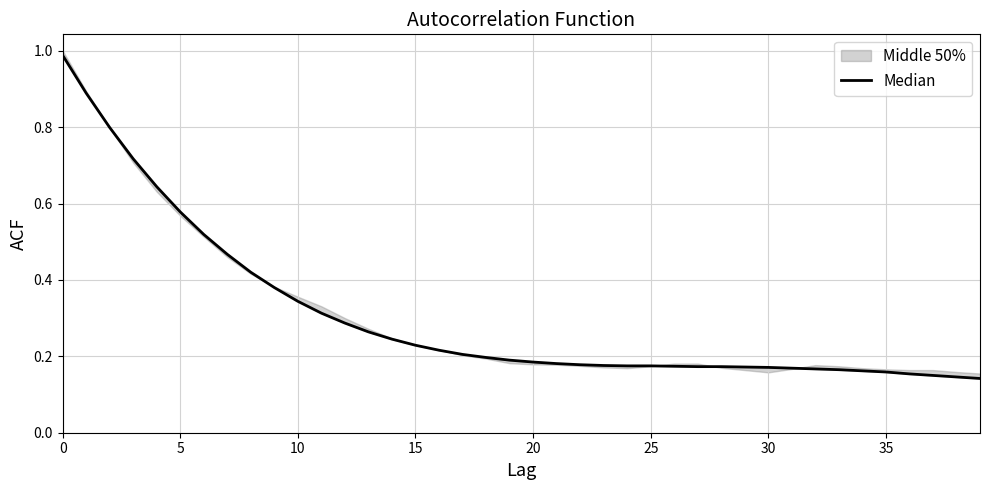

How many lines are shown in the chart?

1